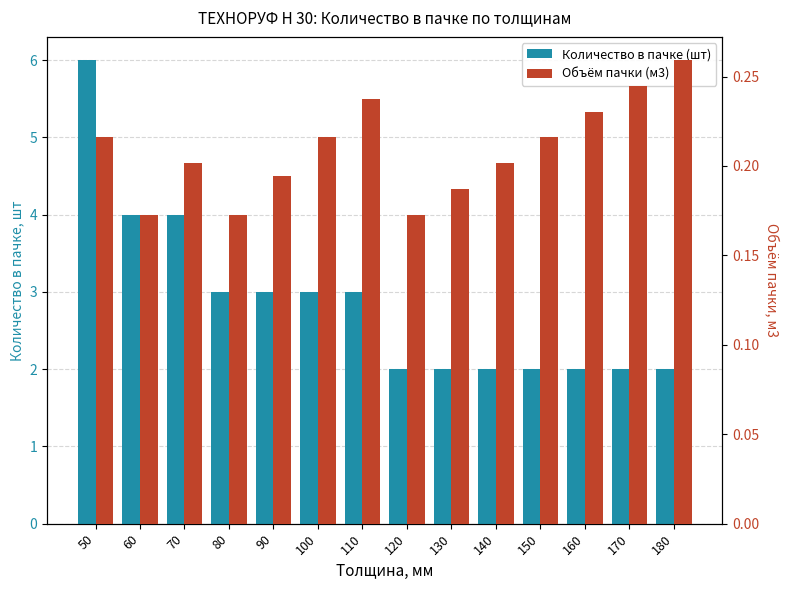

Is the value of Объём пачки (м3) at 130 greater than the value of Количество в пачке (шт) at 60?

No